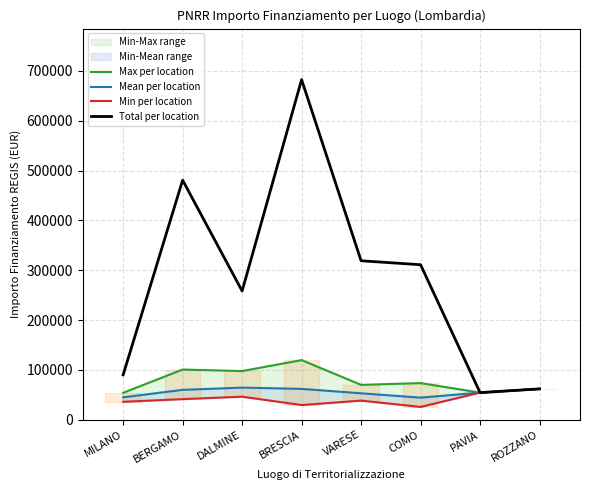

The value of Min per location at PAVIA is 54577.6. True or false?

True